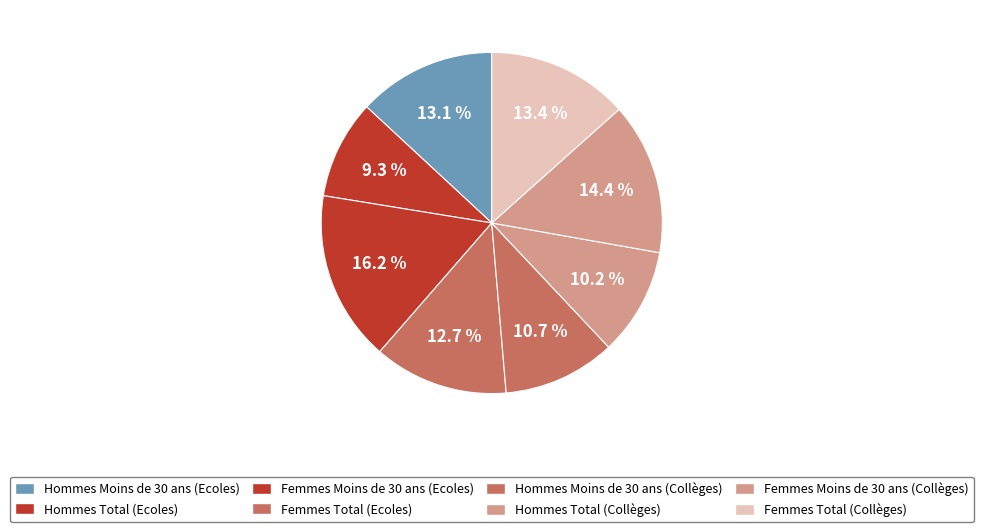

How many segments does this pie chart have?

8